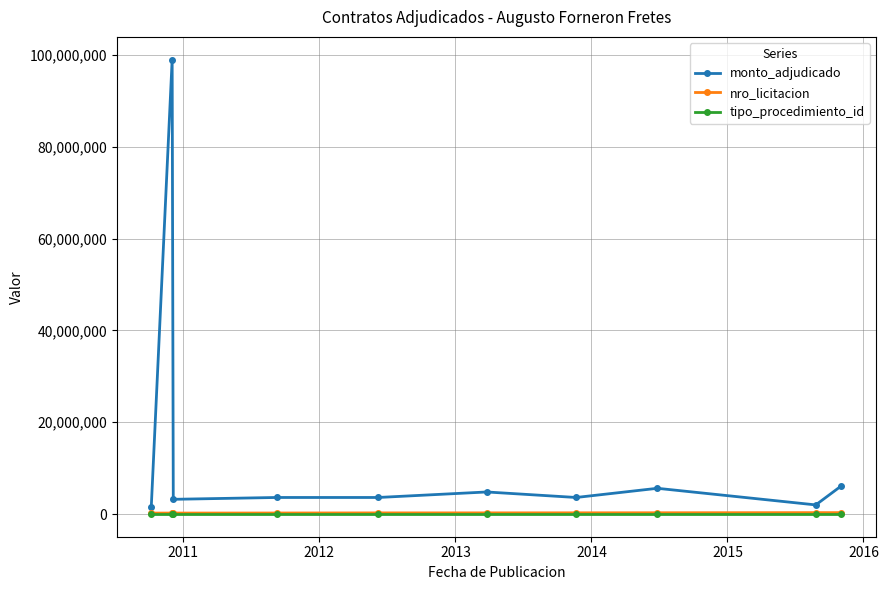

Which series has the largest range (max minus min)?

monto_adjudicado